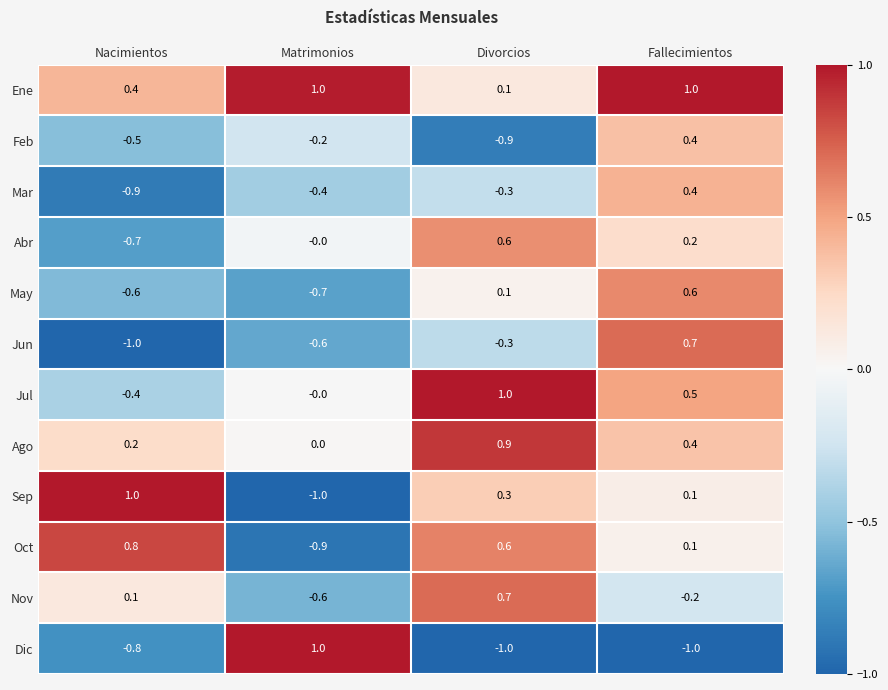

How many Ene values are between 0 and 1?

4